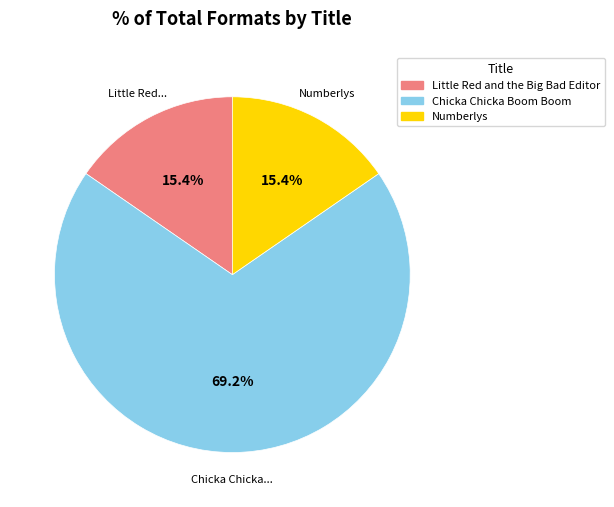

What is the ratio of the value at Chicka Chicka Boom Boom to the value at Numberlys?

4.5